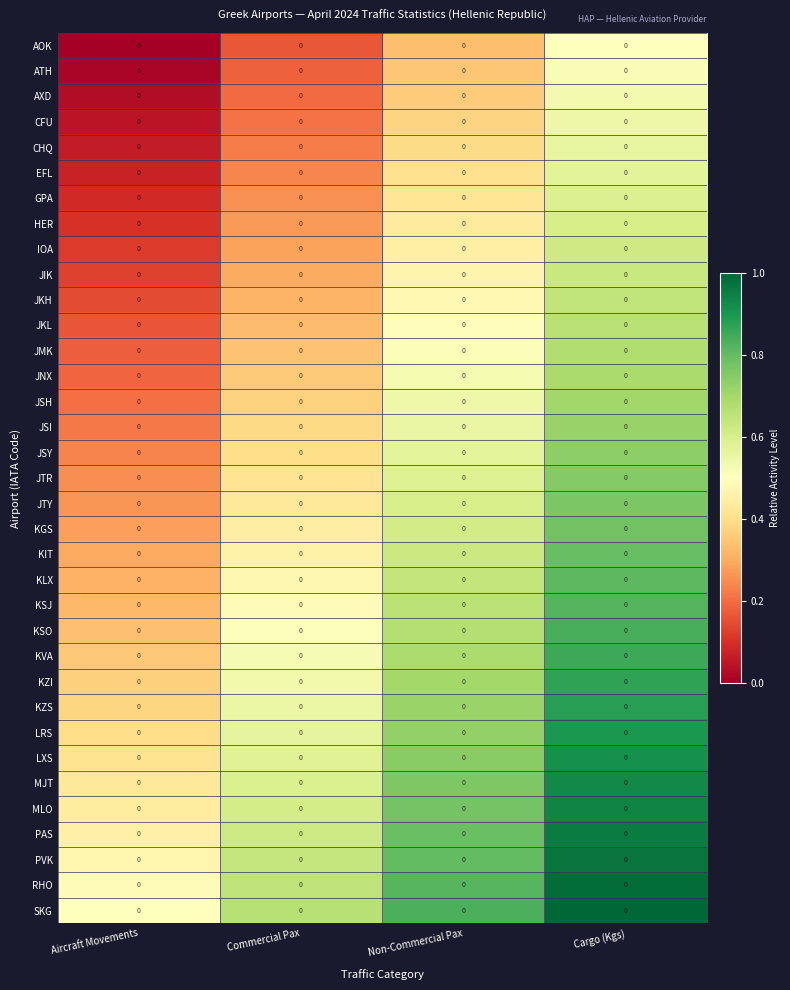

What is the sum of all JSI values?

1.9